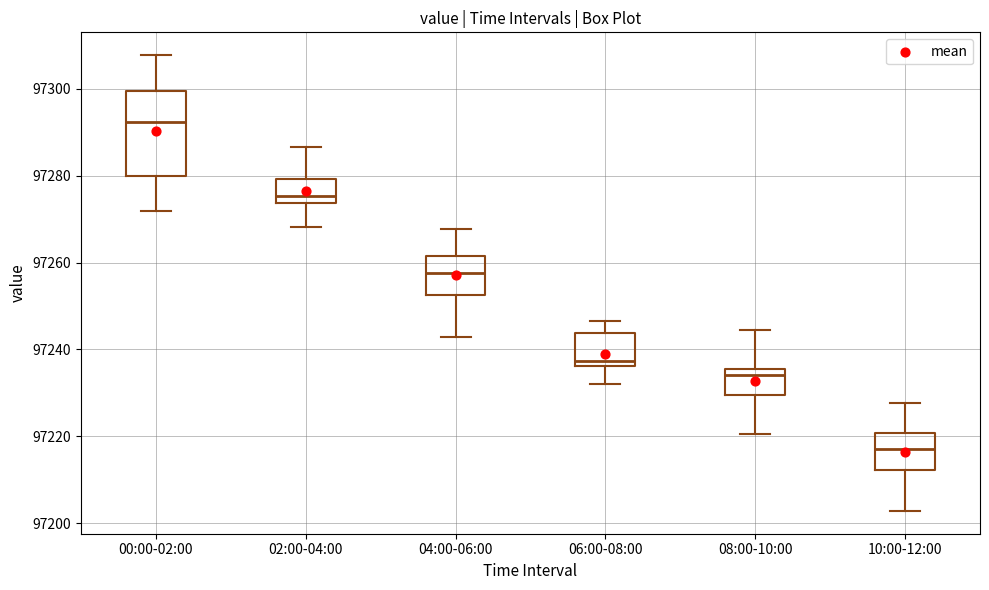

Which box has the highest median line?

00:00-02:00